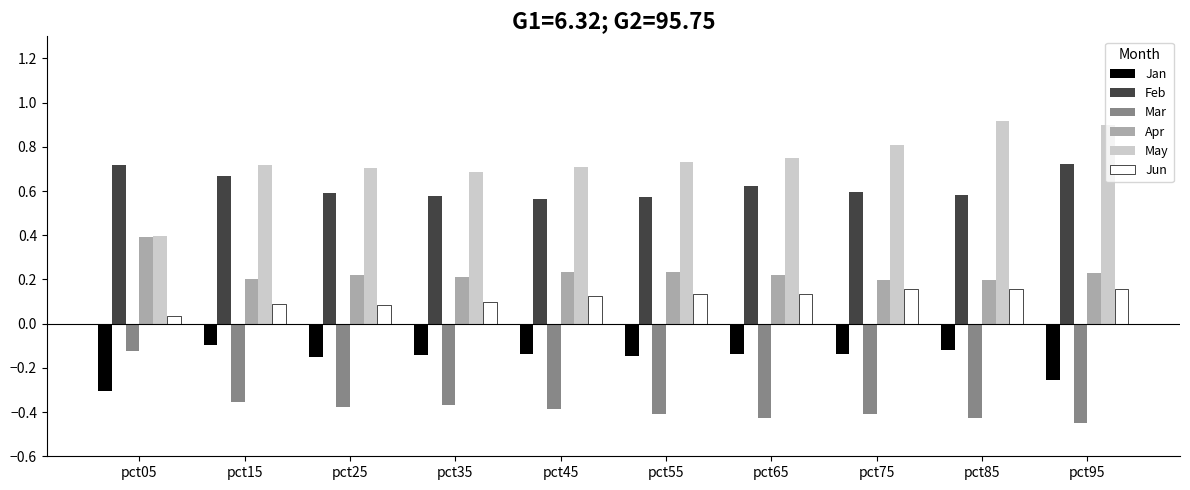

Rank the series by their maximum value, from highest to lowest.

May, Feb, Apr, Jun, Jan, Mar